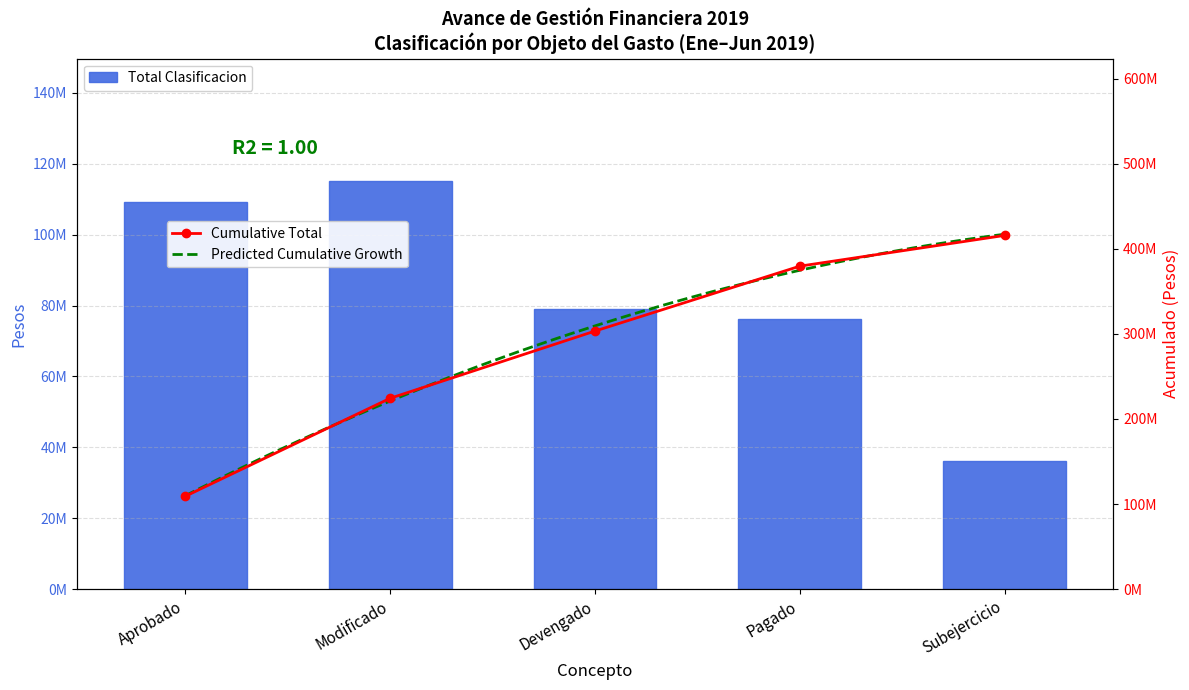

Reading right to left, transcribe all the data shown in this chart.

36136135	76291446	79012152	115148287	109193778